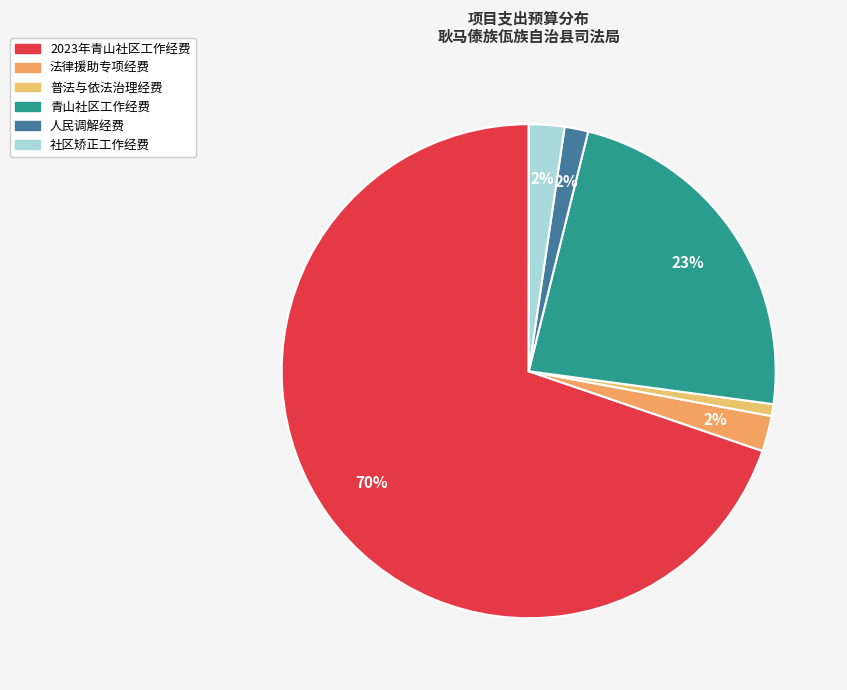

To the nearest percent, what is the difference between the largest and smallest slice percentages?

69%